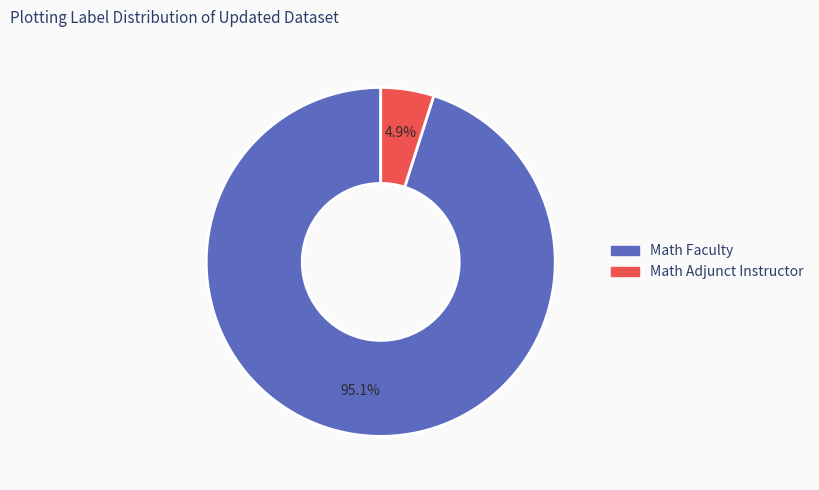

Between Math Adjunct Instructor and Math Faculty, which is larger?

Math Faculty